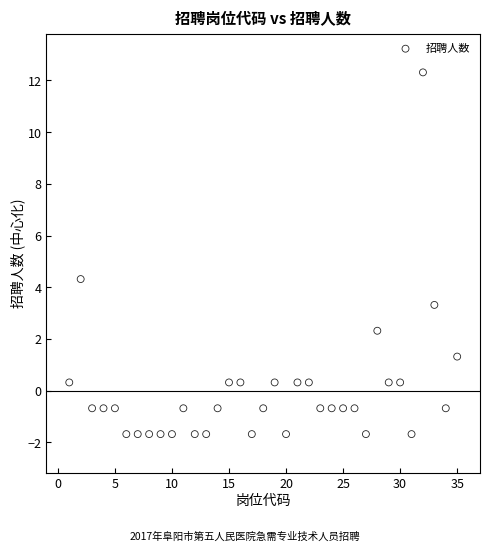

What is the range of X values (max minus min)?

34.0